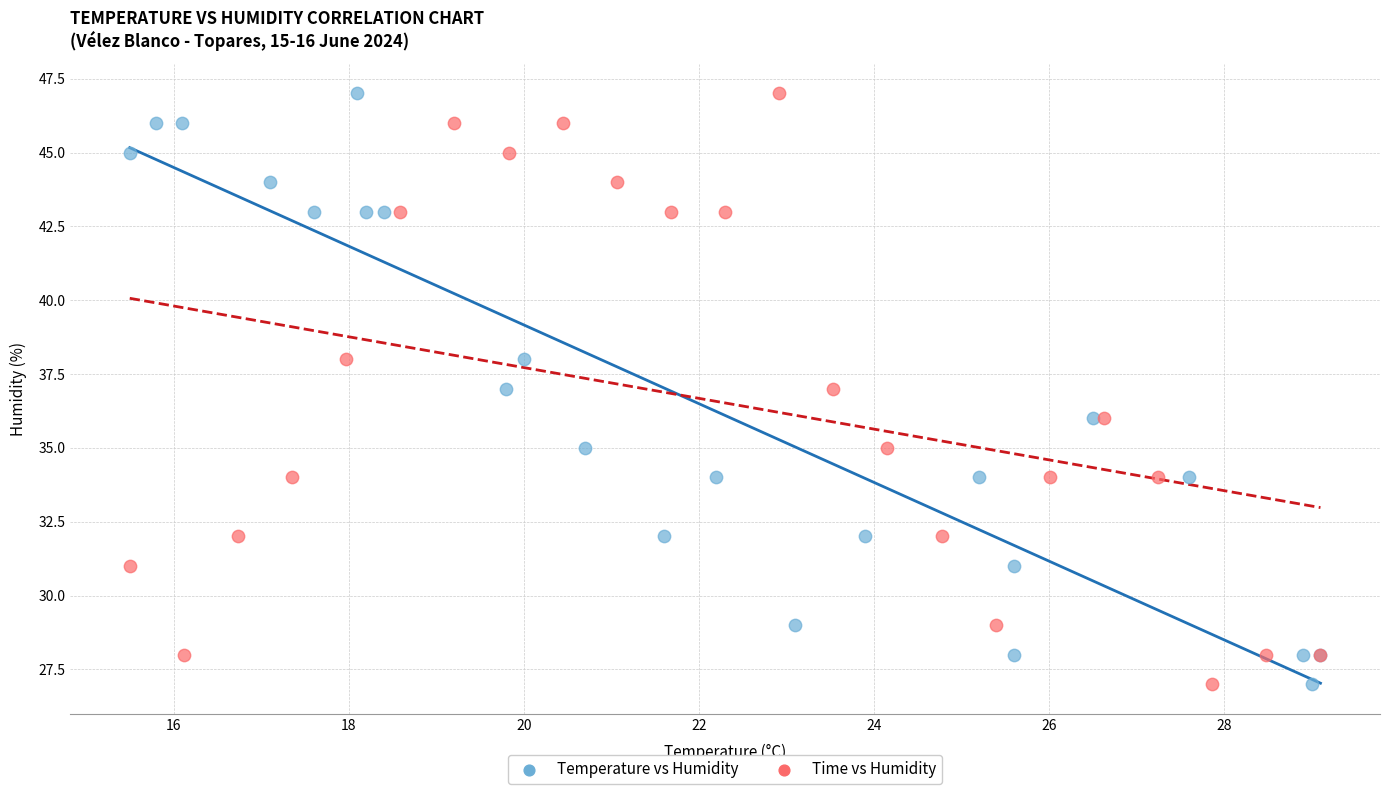

What are all the series names shown in the legend?

Temperature vs Humidity, Time vs Humidity